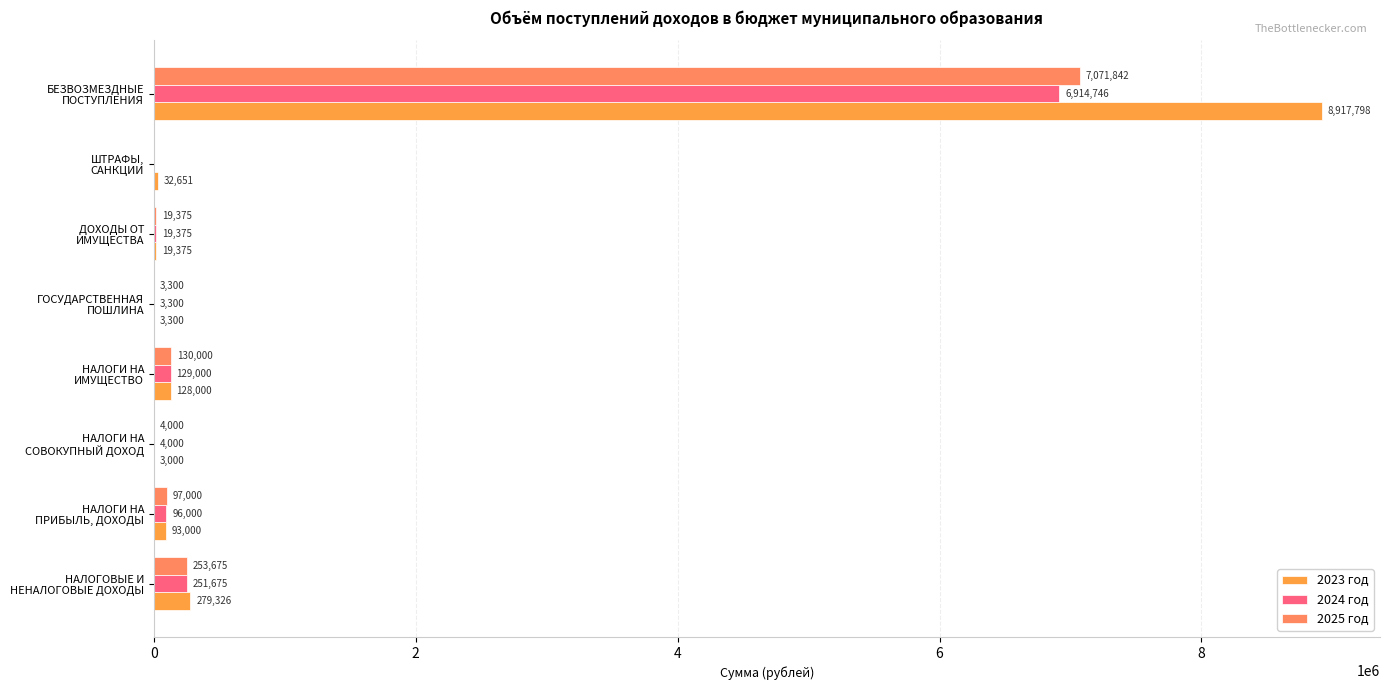

What is the highest value of the 2025 год series?

7071842.0